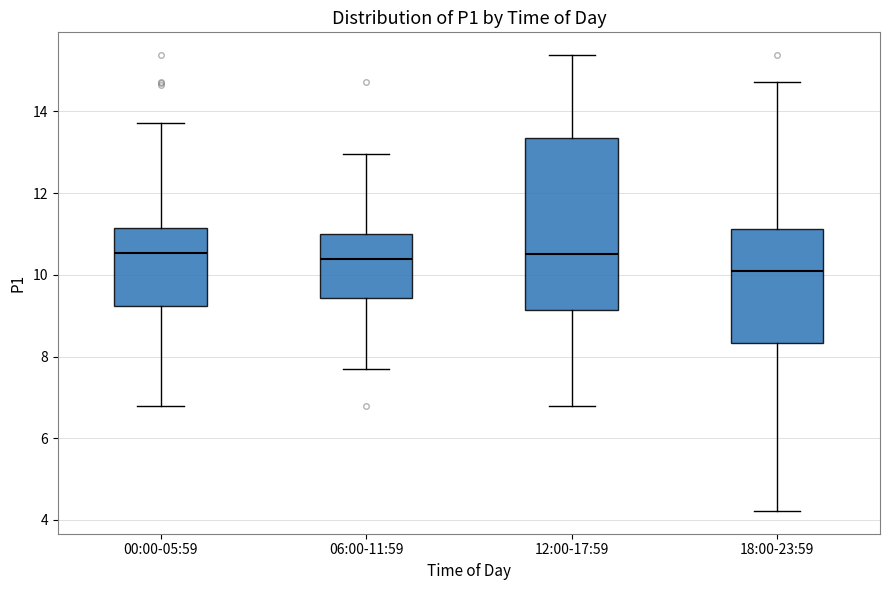

Which box has the lowest median line?

18:00-23:59